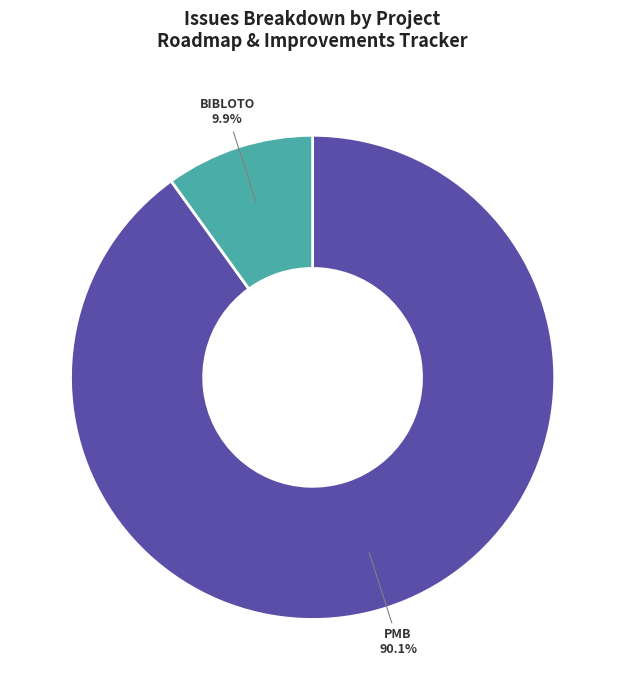

Does any single category account for the majority?

Yes